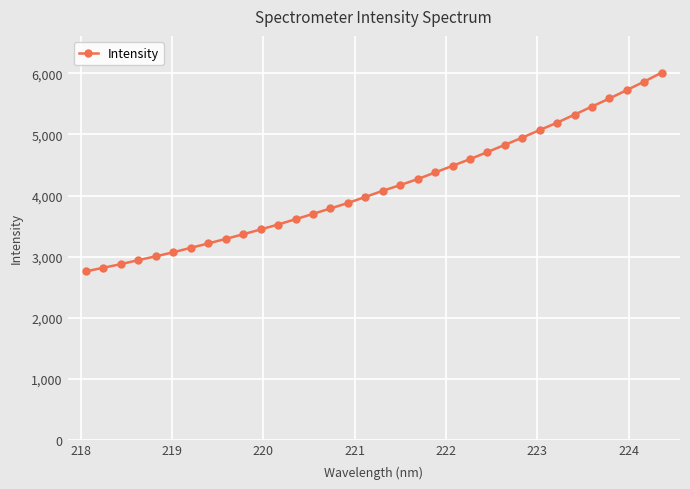

What is the difference between the maximum and minimum values?

3258.1